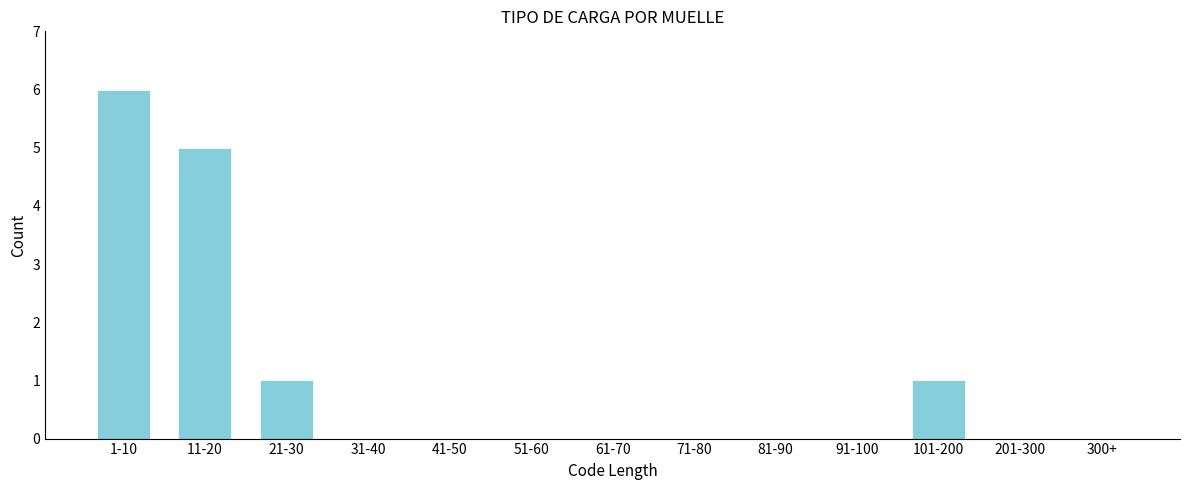

What is the sum of all values?

13